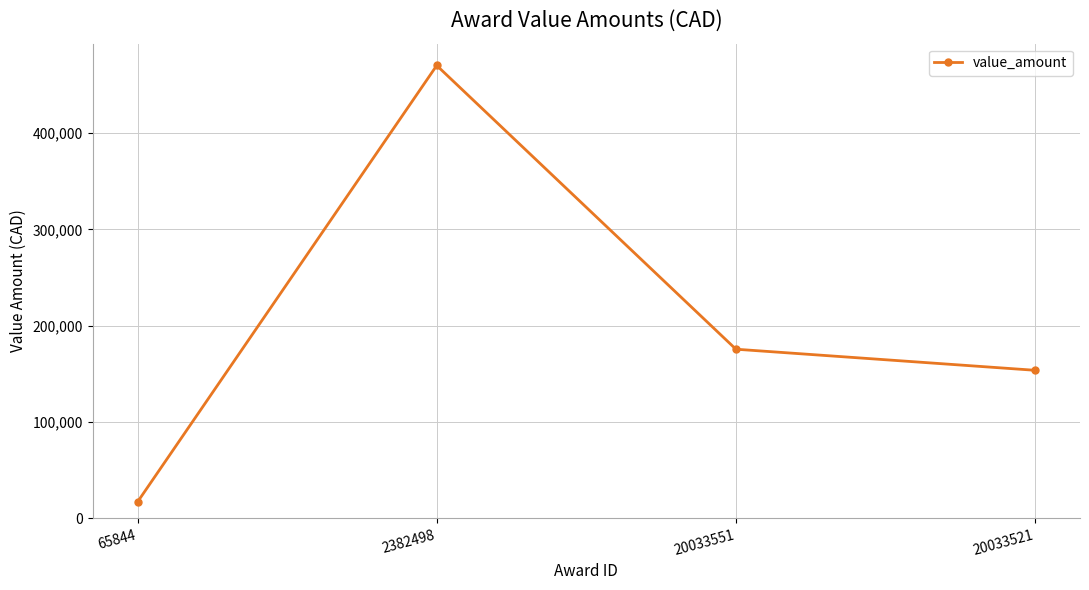

What is the minimum value shown in the chart?

16900.0